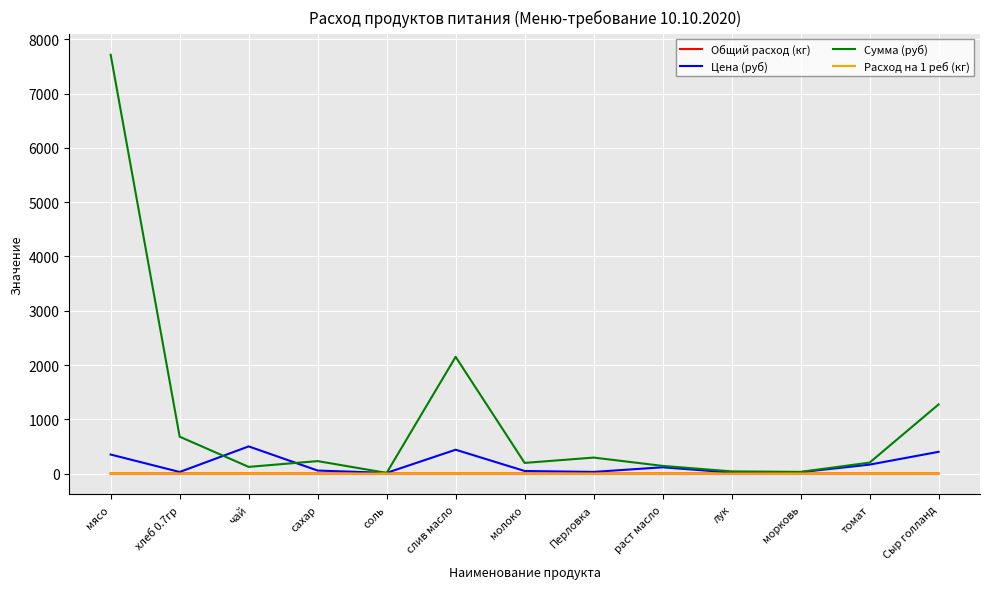

Which series has the largest range (max minus min)?

Сумма (руб)